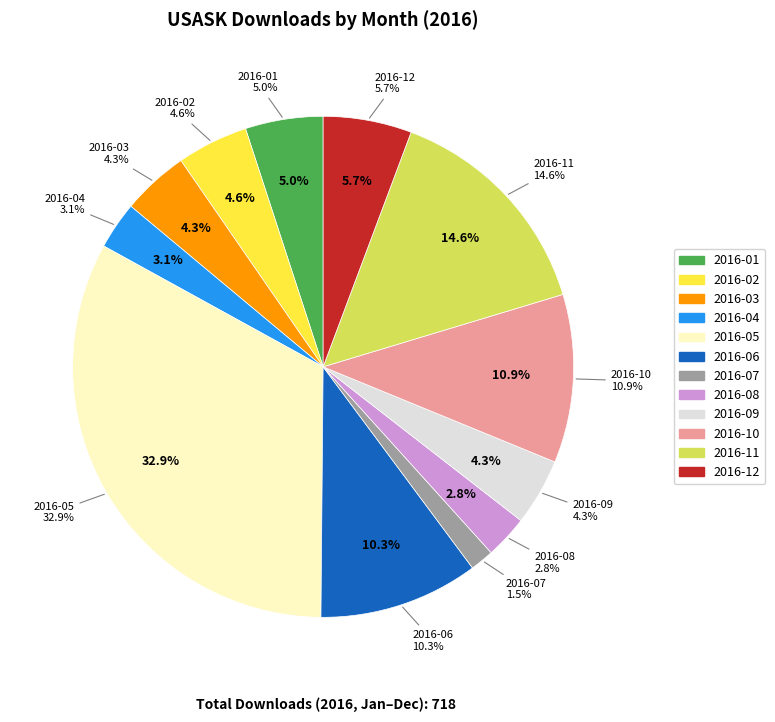

Is it true that 2016-08 is 3% of the pie?

True